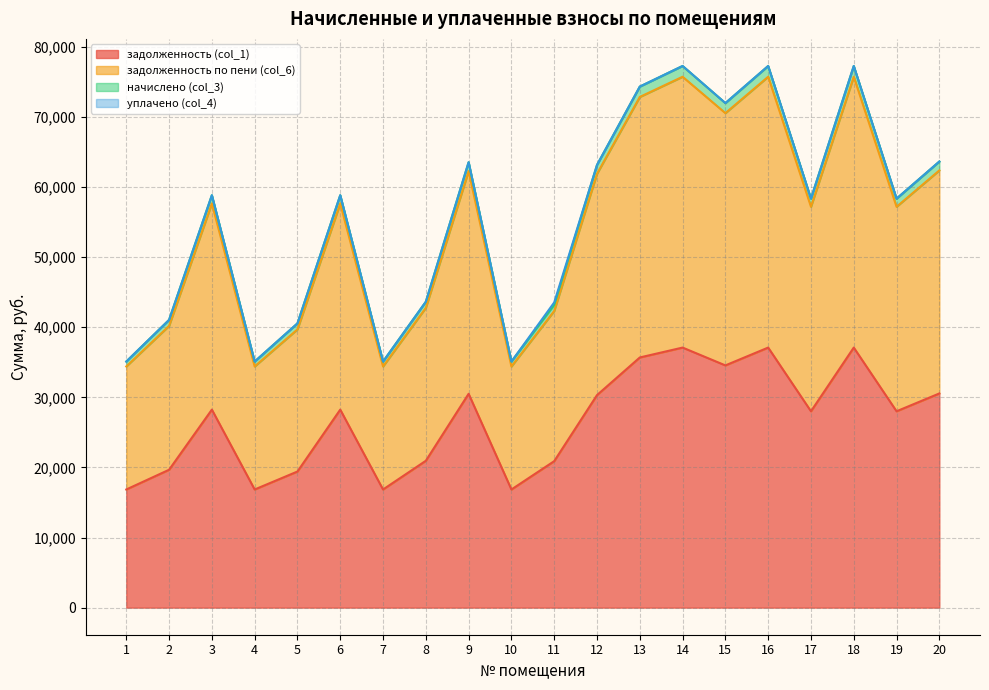

Which series changed the most between 12 and 20?

начислено (col_3)